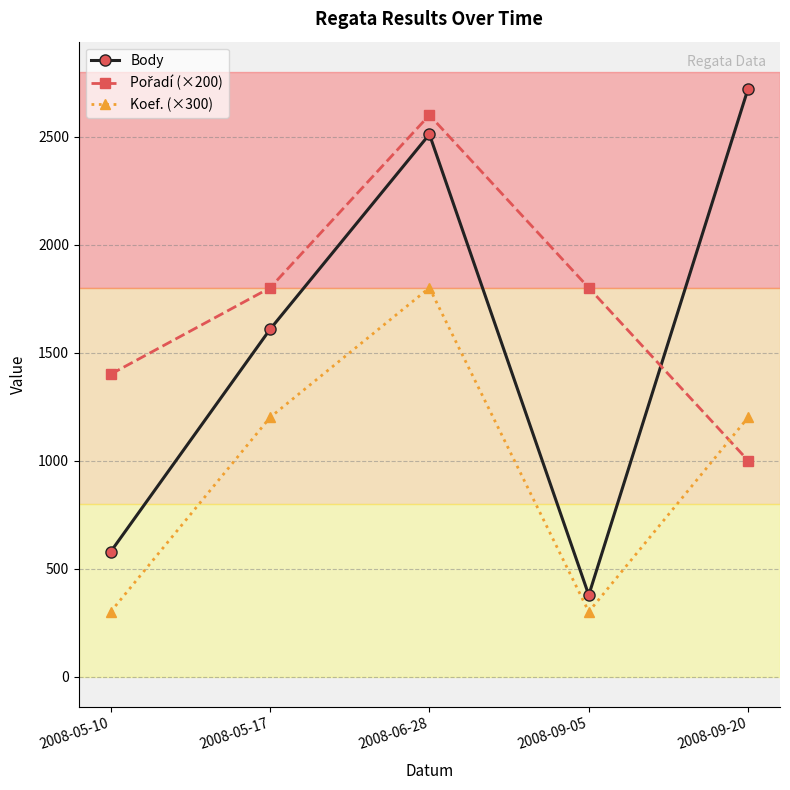

At how many categories does at least one series exceed 331?

5